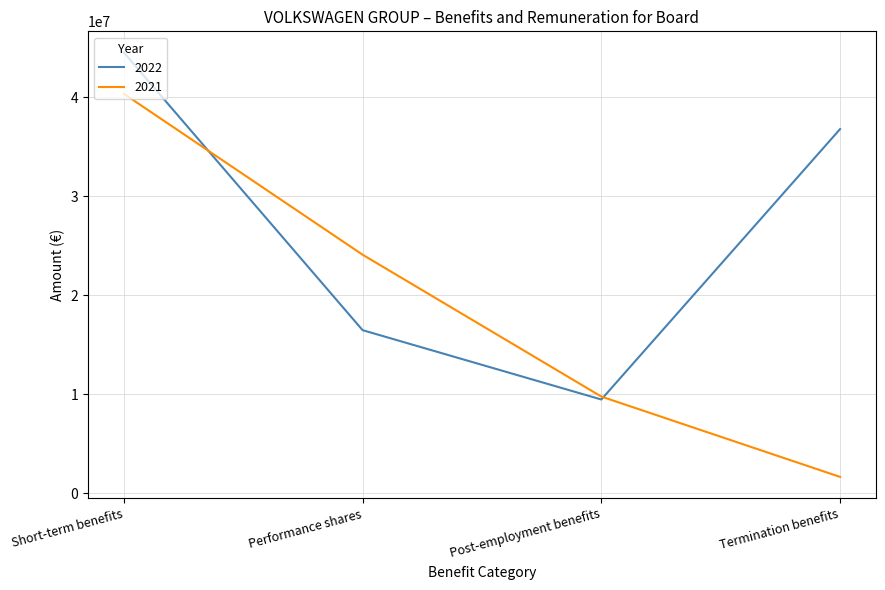

True or false: 2021 has a value of 42656226 at Performance shares.

False